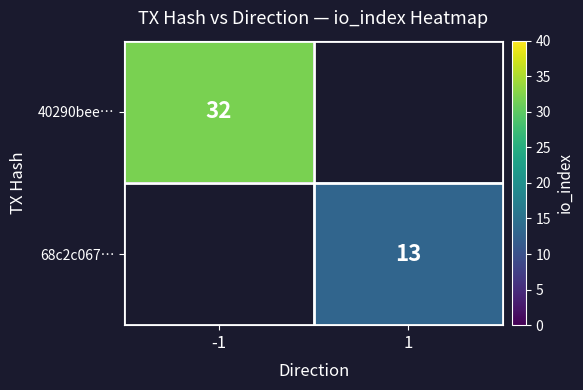

Is it true that 68c2c067… equals 13 at 1?

True